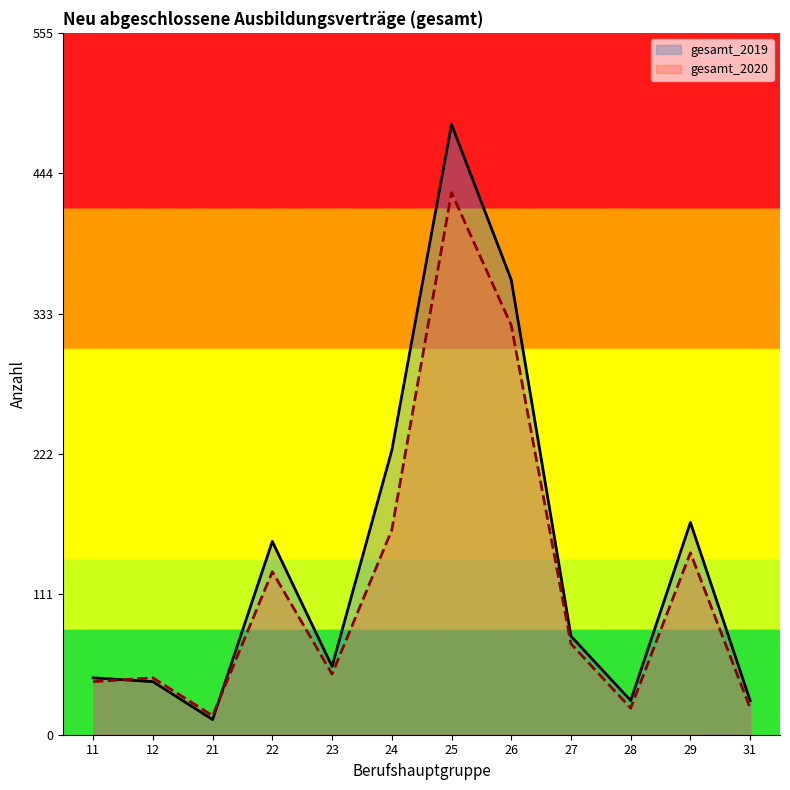

Count the number of data series in this chart.

2